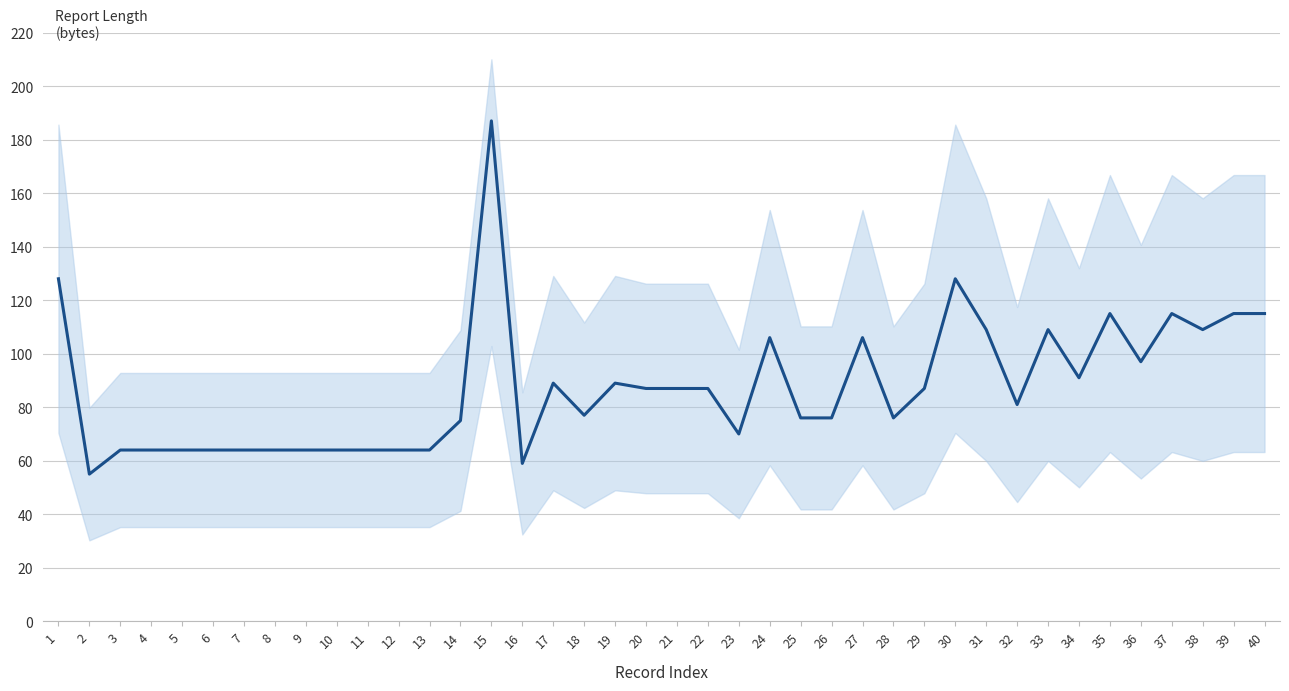

List the labels in order of value, largest first.

15, 1, 30, 35, 37, 39, 40, 31, 33, 38, 24, 27, 36, 34, 17, 19, 20, 21, 22, 29, 32, 18, 25, 26, 28, 14, 23, 3, 4, 5, 6, 7, 8, 9, 10, 11, 12, 13, 16, 2